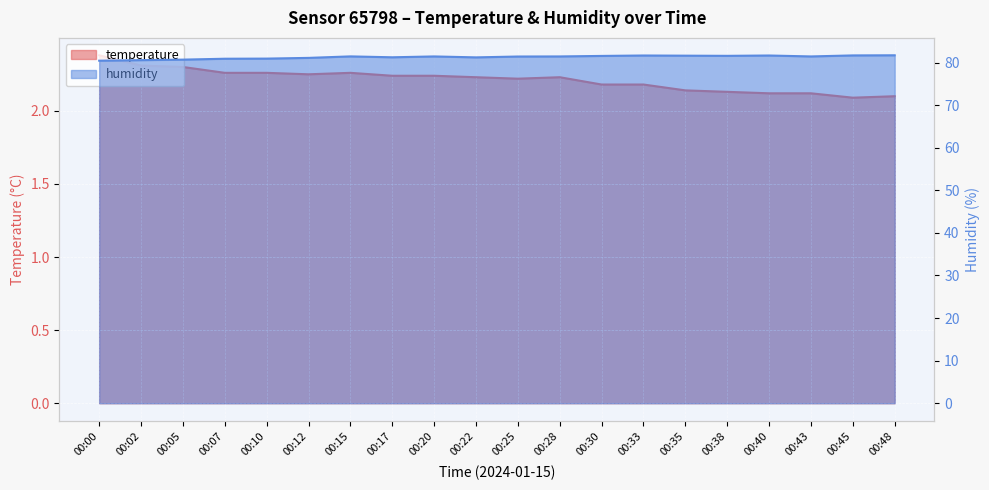

How many data points in humidity are less than 81?

5